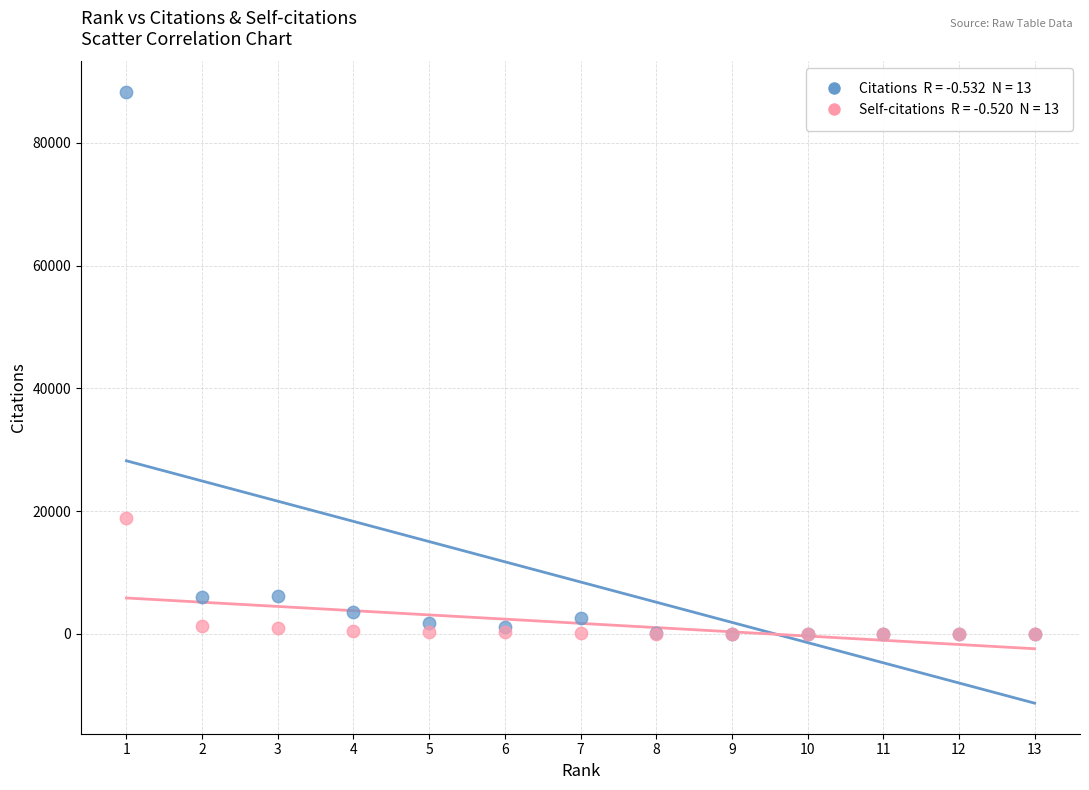

Across all series, what Y value is closest to 44138?

18853